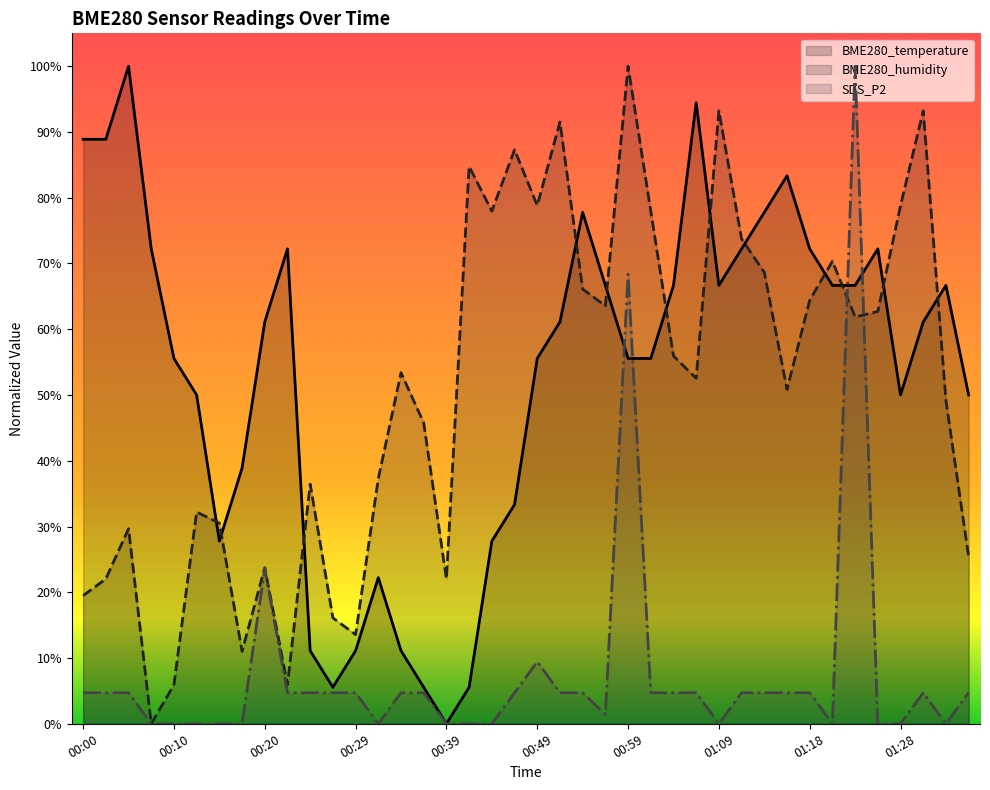

Rank the categories by SDS_P2 value from lowest to highest.

00:07, 00:10, 00:12, 00:15, 00:17, 00:32, 00:39, 00:42, 00:44, 01:09, 01:21, 01:26, 01:28, 01:33, 00:56, 00:00, 00:02, 00:05, 00:22, 00:24, 00:27, 00:29, 00:34, 00:37, 00:47, 00:52, 00:54, 01:01, 01:04, 01:06, 01:11, 01:14, 01:16, 01:18, 01:31, 01:36, 00:49, 00:20, 00:59, 01:23